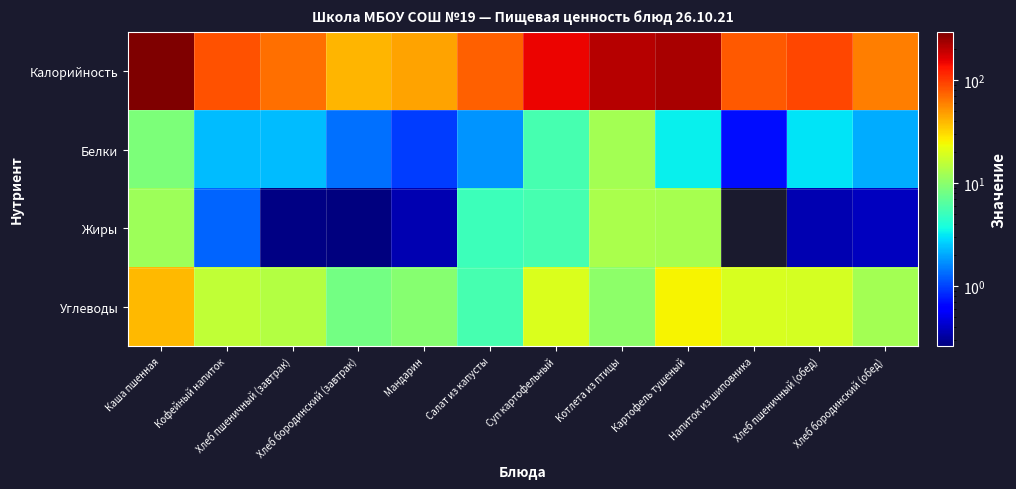

What is the maximum value shown in the chart?

292.4